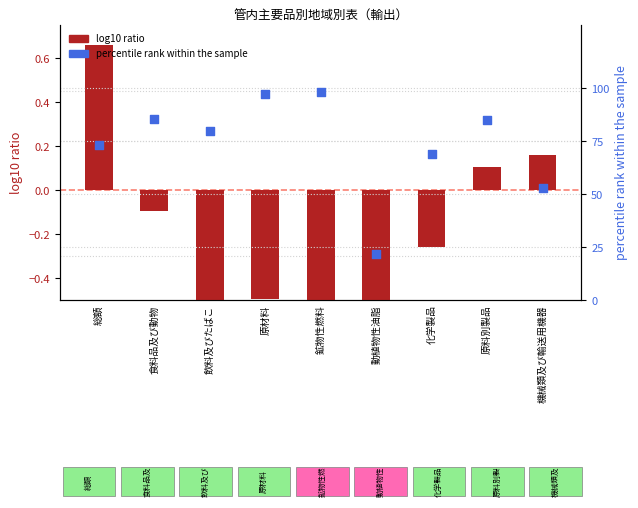

What are all the series names shown in the legend?

log10 ratio, percentile rank within the sample